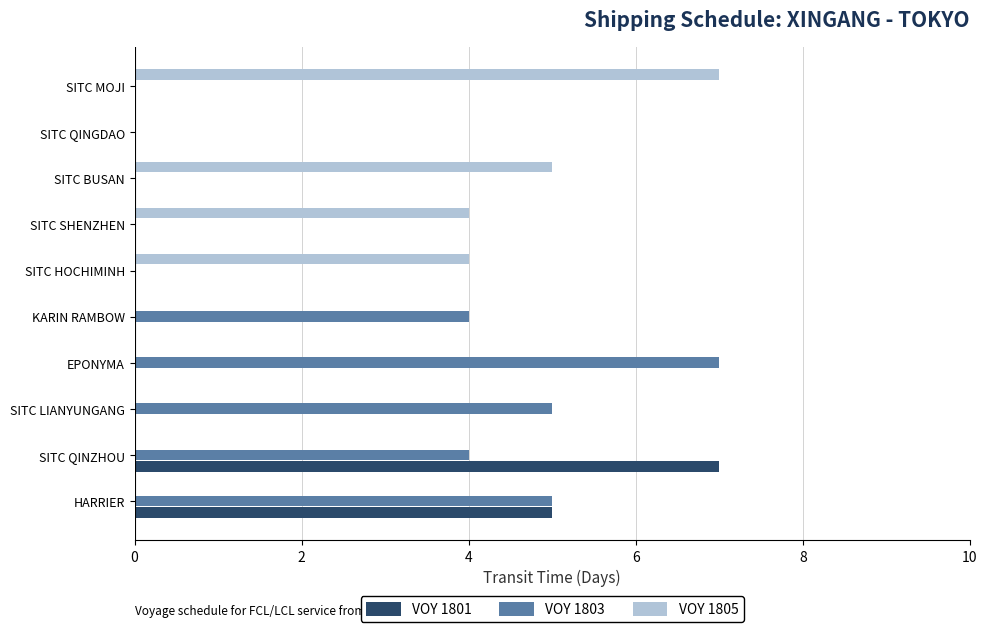

Which series changed the most between SITC QINZHOU and EPONYMA?

VOY 1801